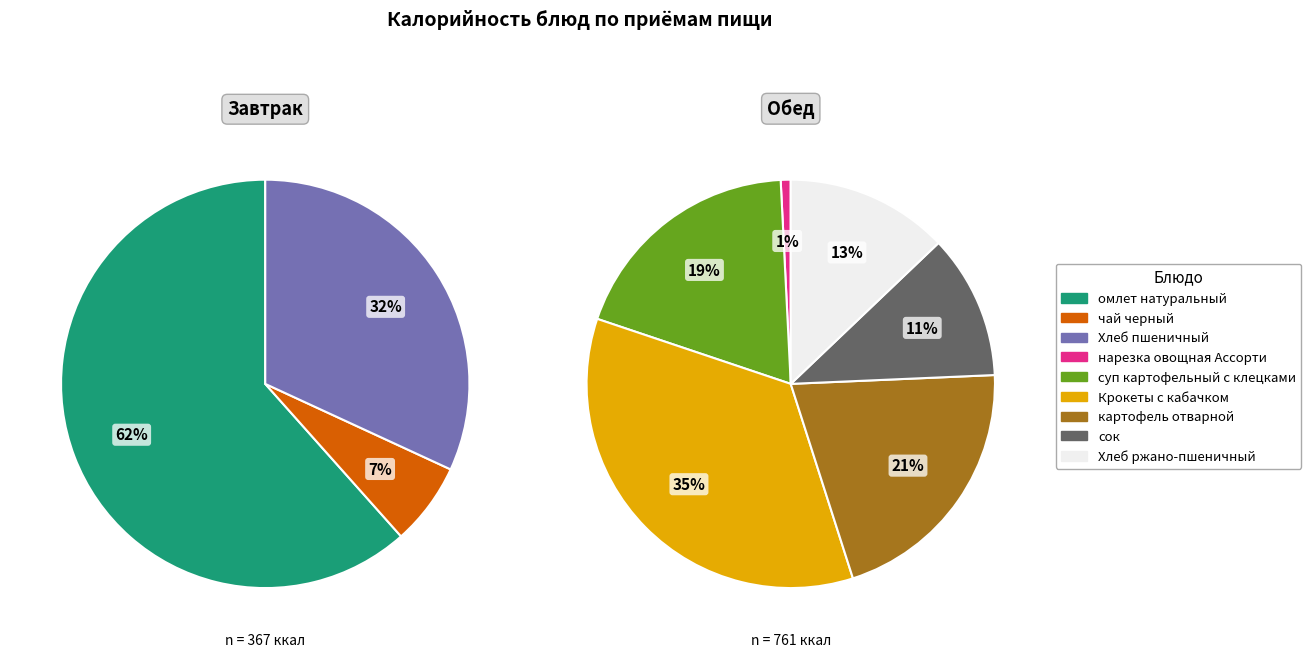

What is the change in value from омлет натуральный to чай черный?

-202